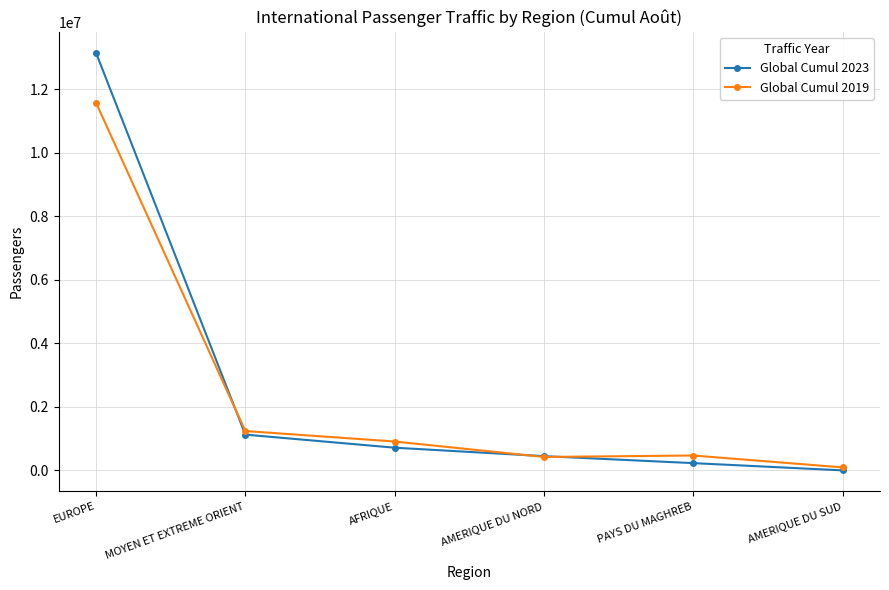

List the labels in order of Global Cumul 2023 value, largest first.

EUROPE, MOYEN ET EXTREME ORIENT, AFRIQUE, AMERIQUE DU NORD, PAYS DU MAGHREB, AMERIQUE DU SUD